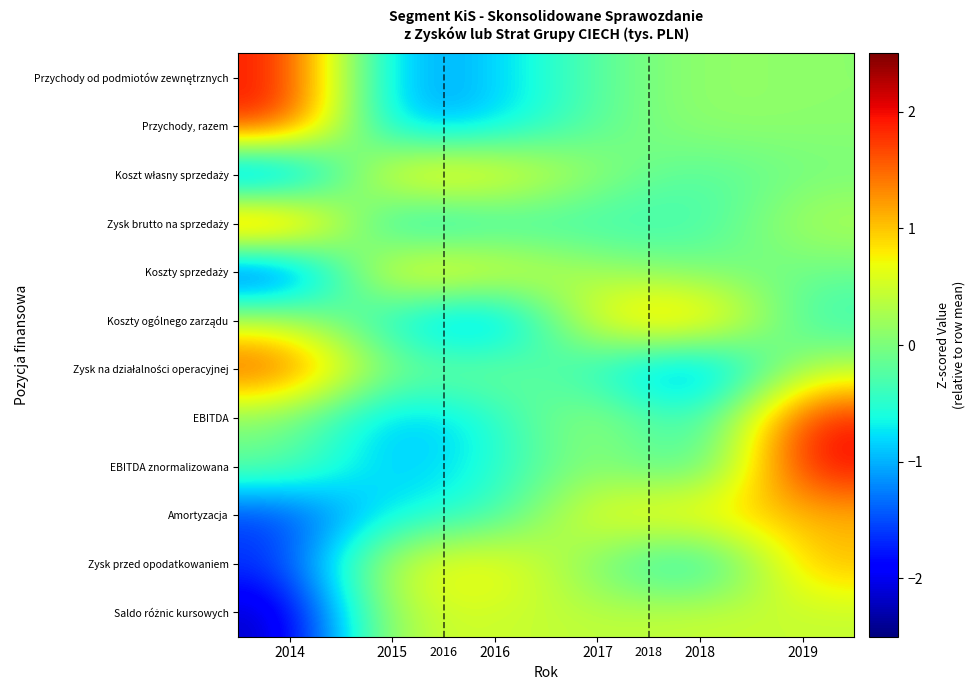

At which label is Zysk na działalności operacyjnej closest to 0?

2016